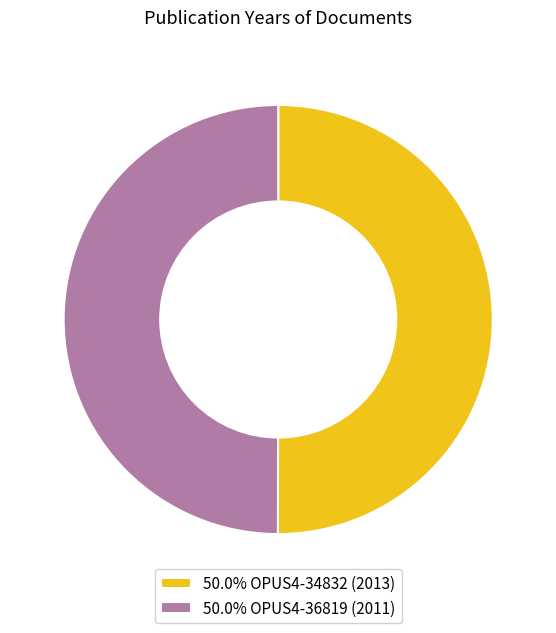

Combined, do 50.0% OPUS4-36819 (2011) and 50.0% OPUS4-34832 (2013) account for over 50%?

Yes